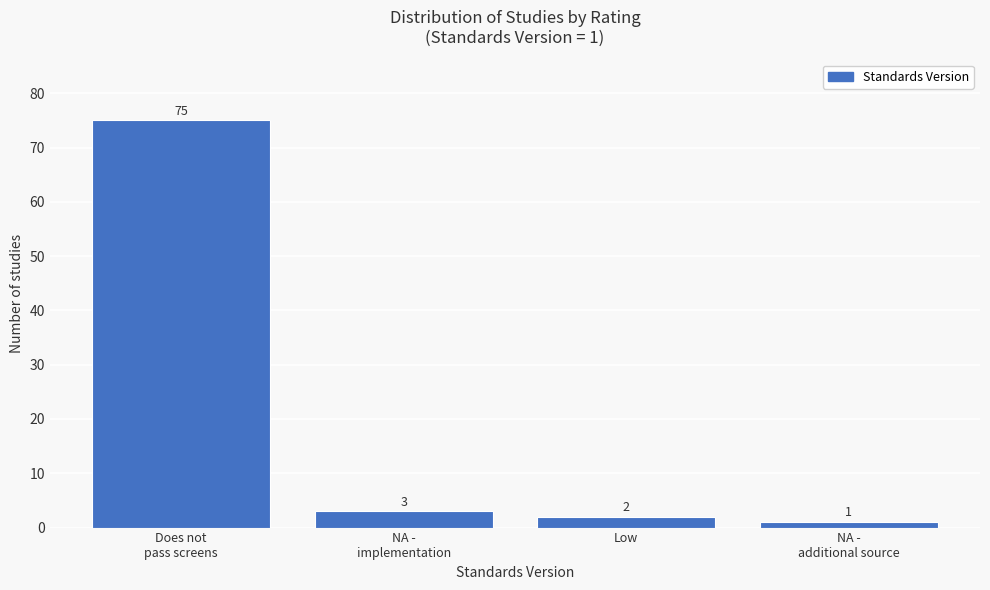

Reading left to right, transcribe all the data shown in this chart.

75	3	2	1